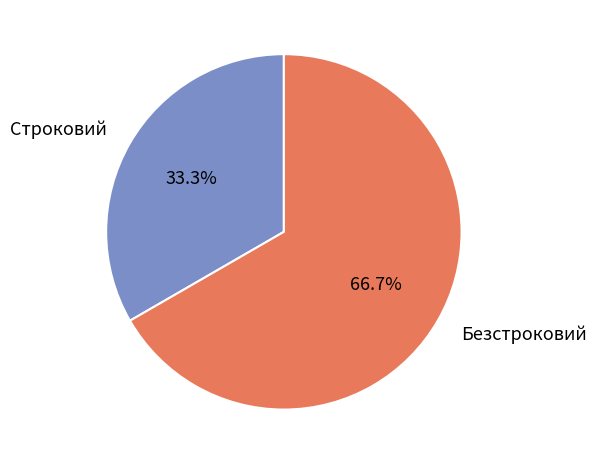

What percentage do Строковий and Безстроковий together represent?

100.0%